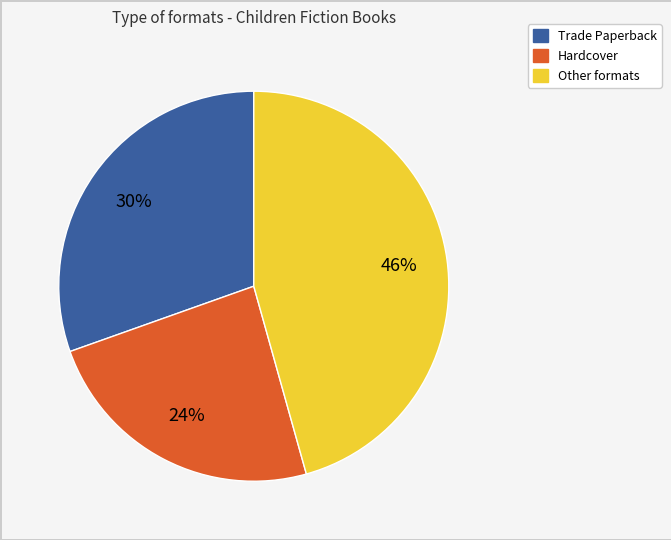

Is there any slice that represents more than half of the pie?

No